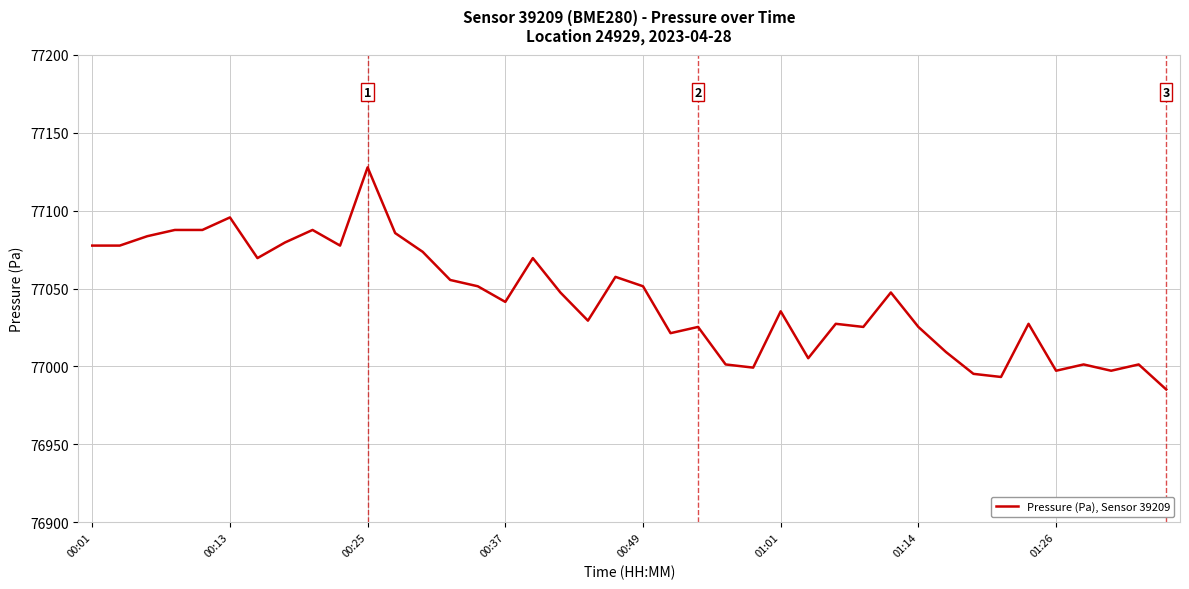

Does the chart have visible grid lines?

Yes